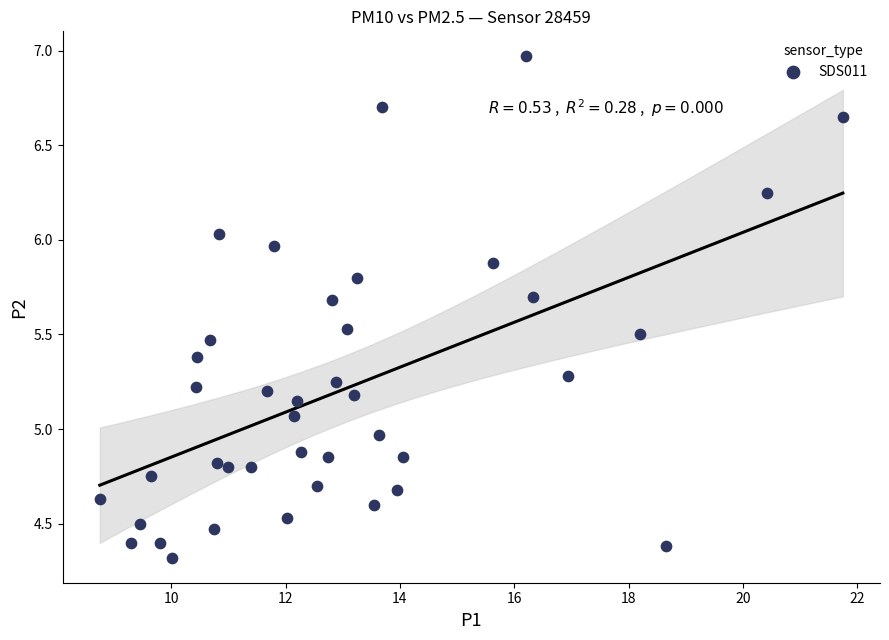

What is the range of X values (max minus min)?

13.0